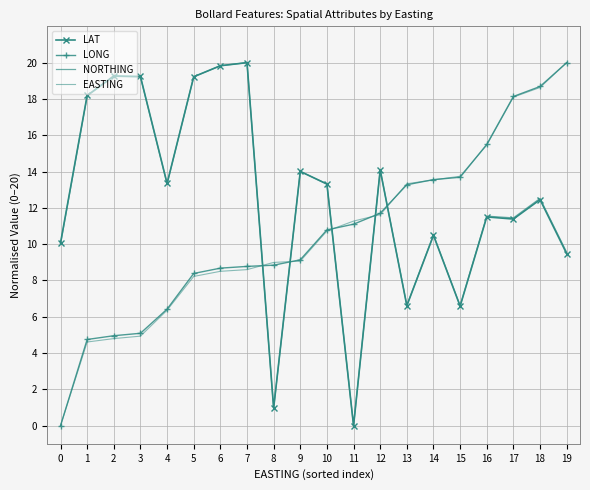

What is the sum of all LONG values?

211.4